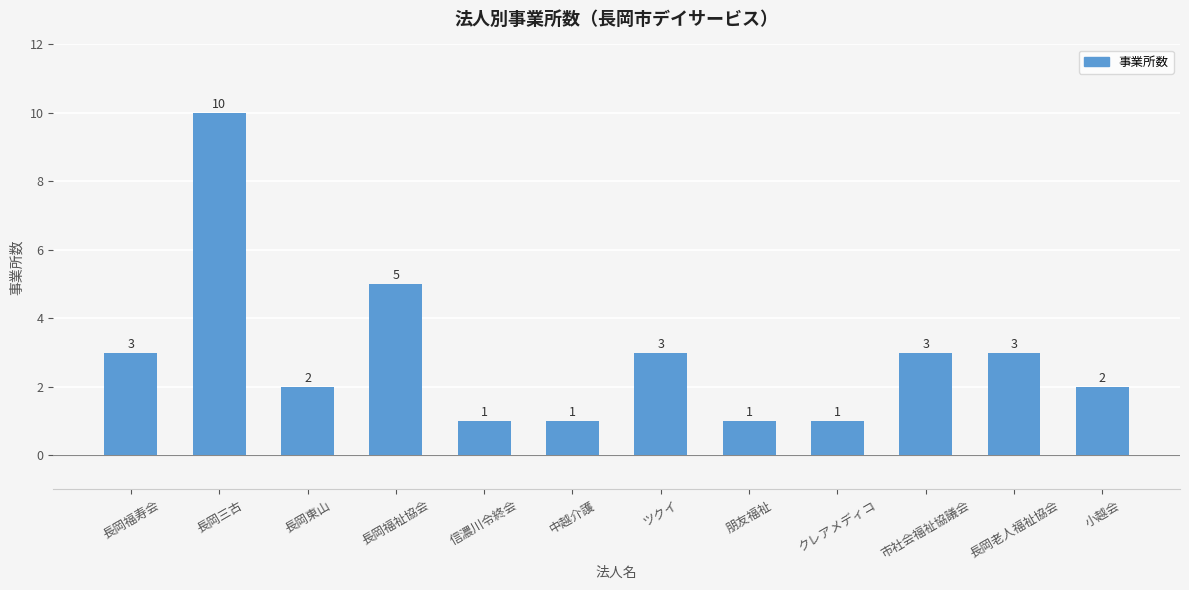

How many values are between 1 and 3?

10